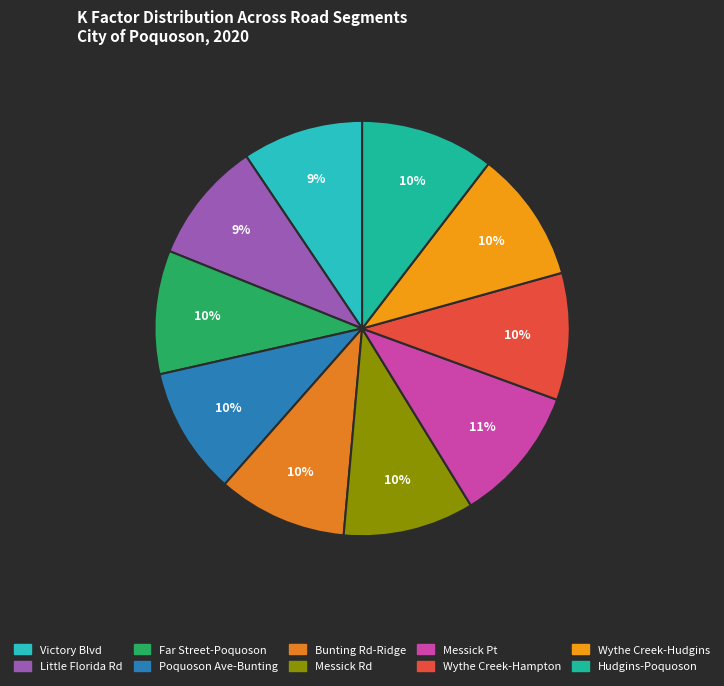

Which slice is the largest?

Messick Pt